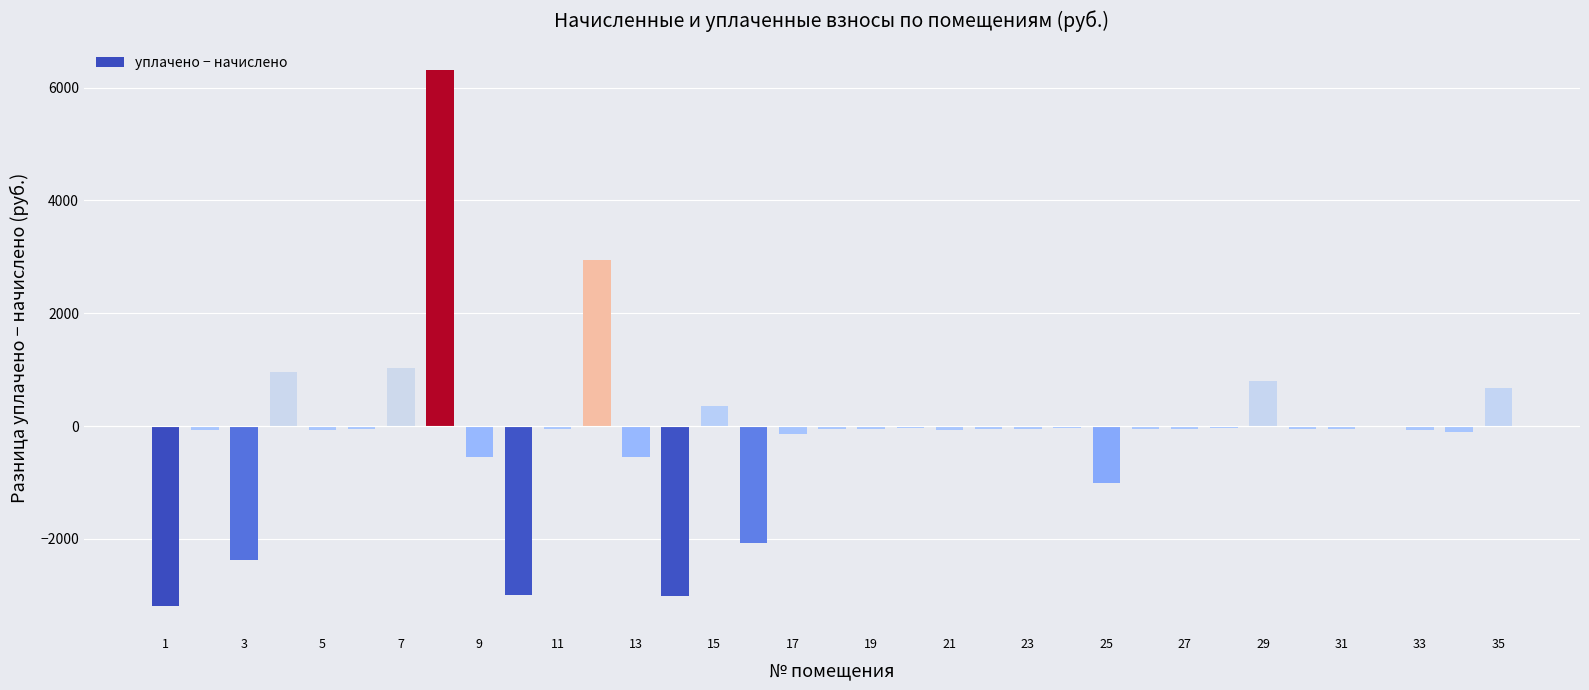

What is the sum of all values?

-3860.2